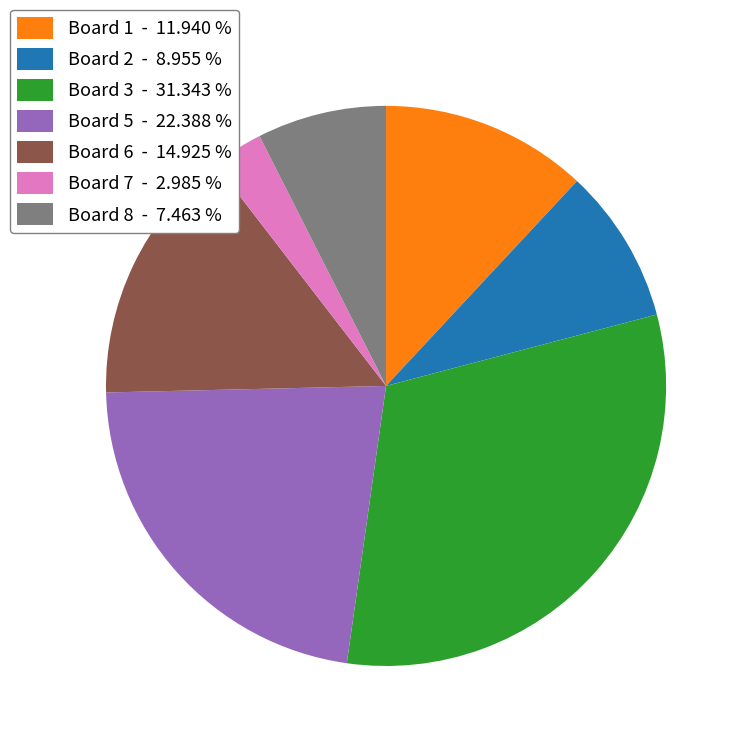

Combined, do Board 2 - 8.955 % and Board 5 - 22.388 % account for over 50%?

No